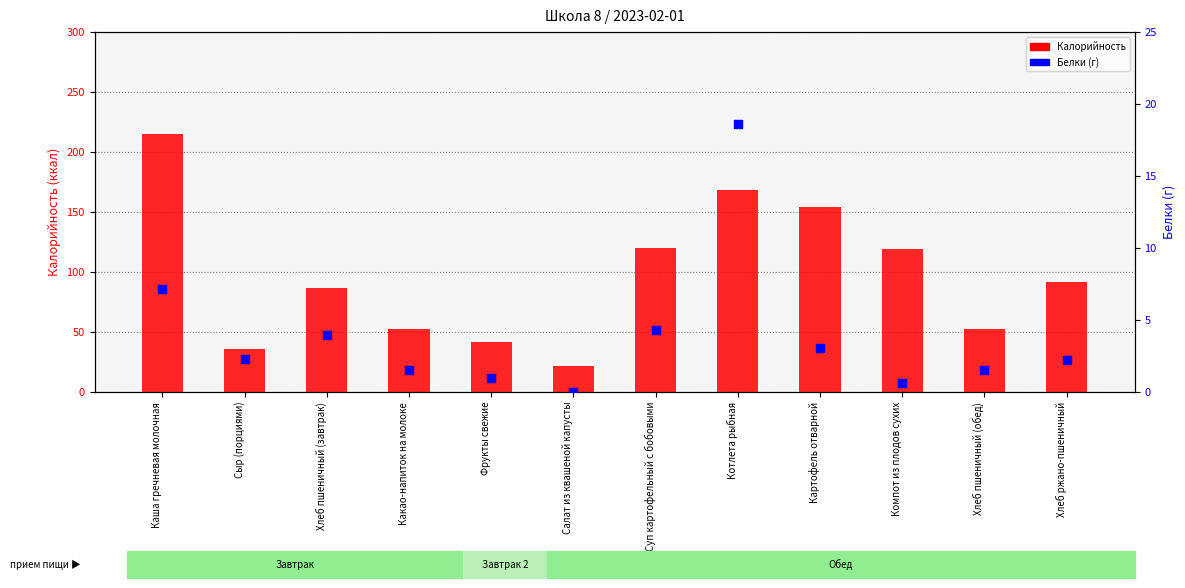

What are all the series names shown in the legend?

Калорийность, Белки